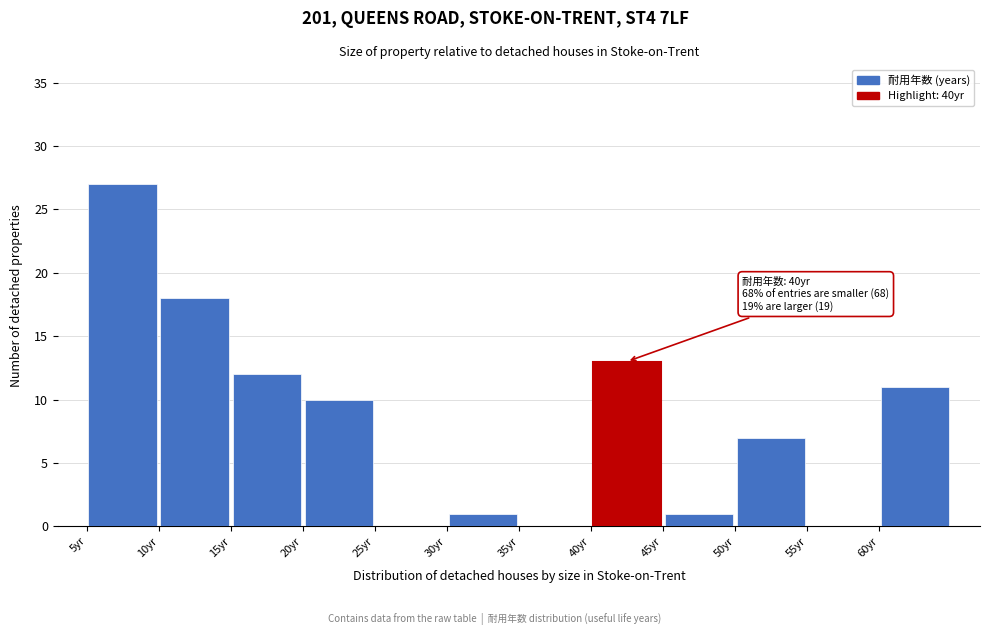

Which range on the x-axis has the tallest bar?

5 to 10